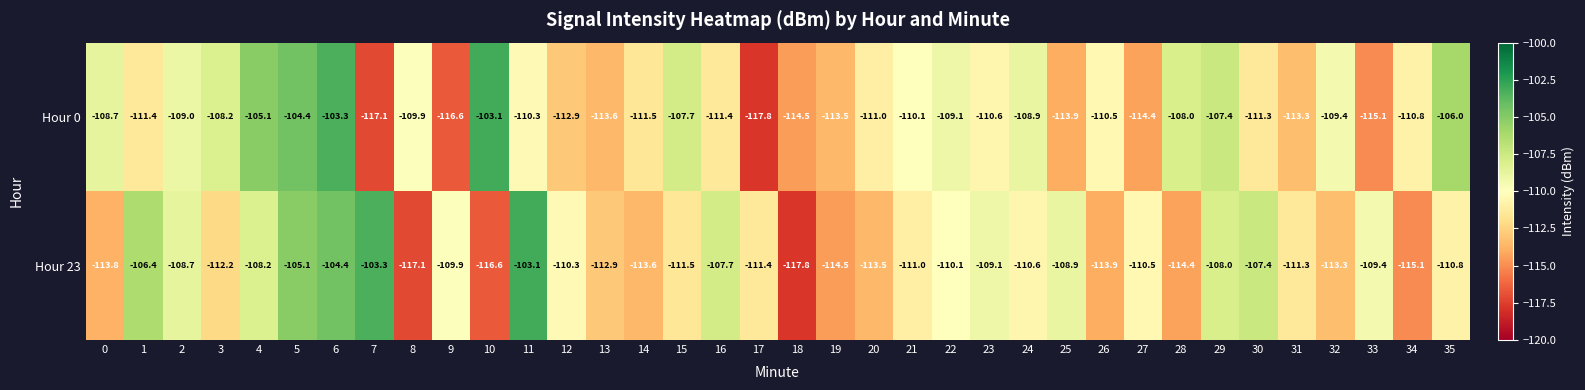

How many data points does each series have?

36